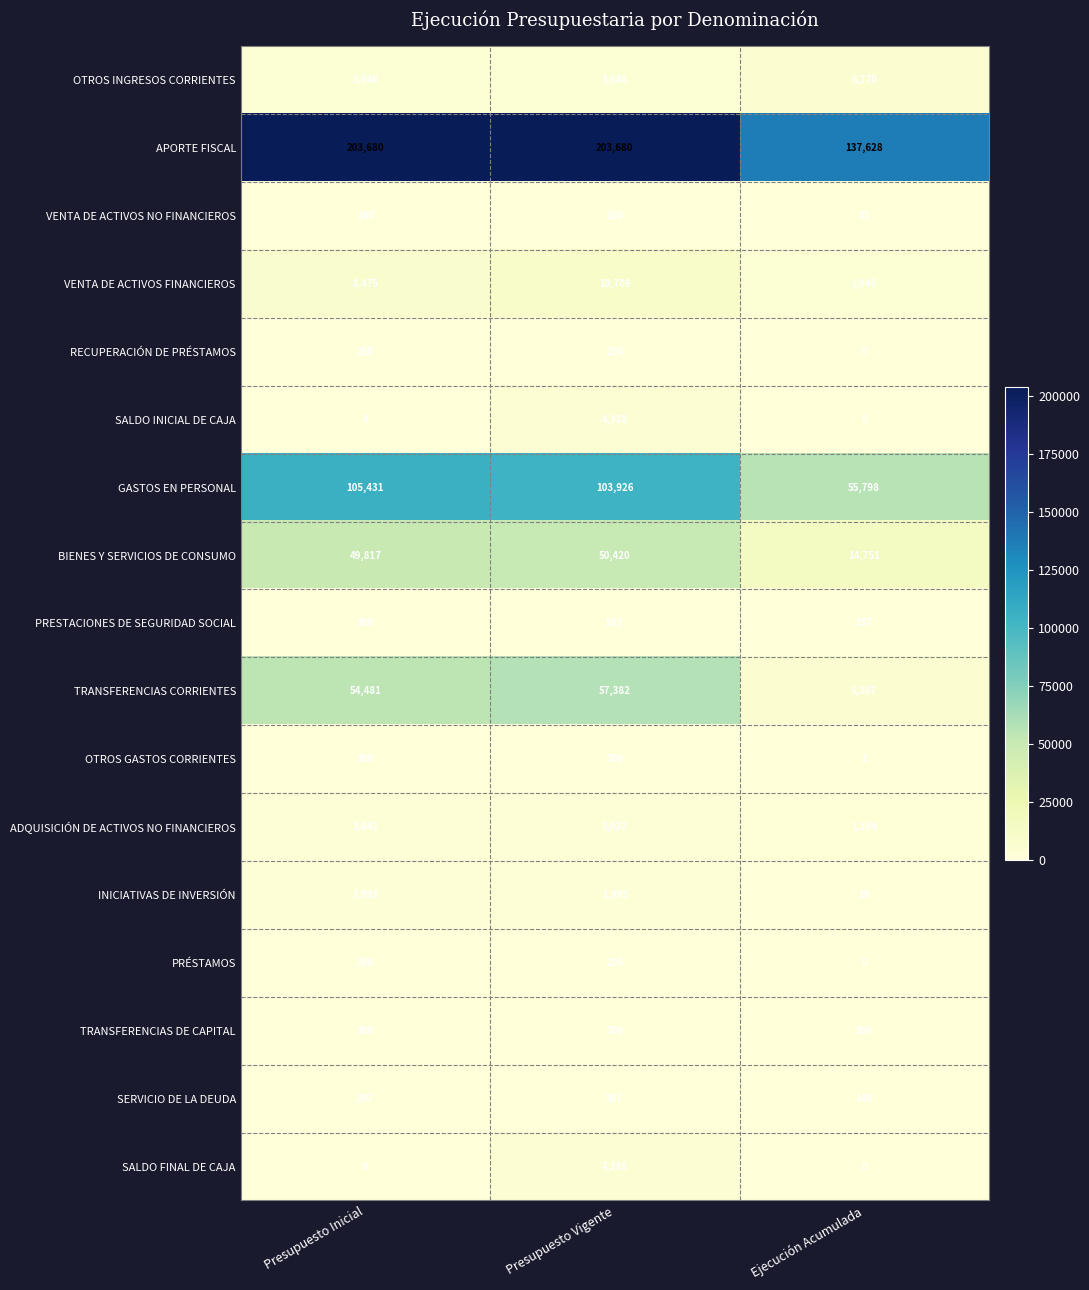

At which label is VENTA DE ACTIVOS FINANCIEROS closest to 7327?

Presupuesto Inicial